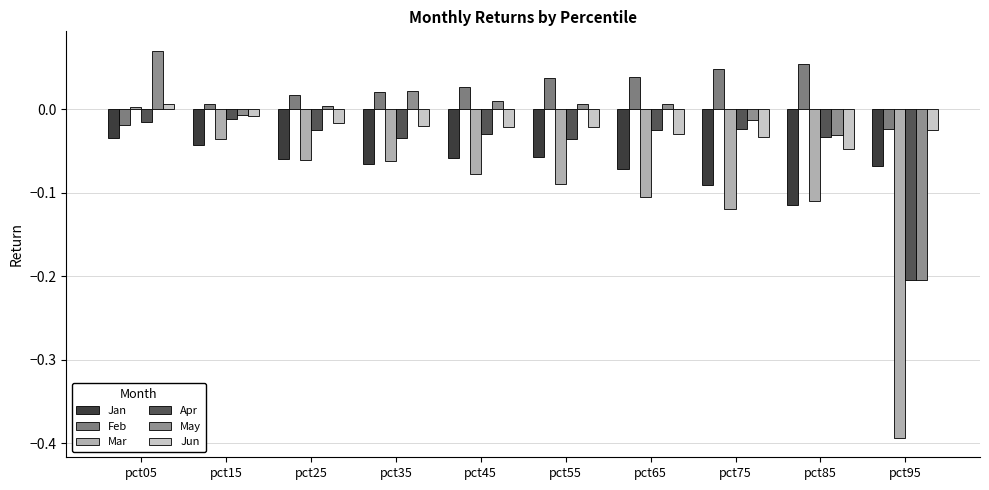

How many data points does each series have?

10